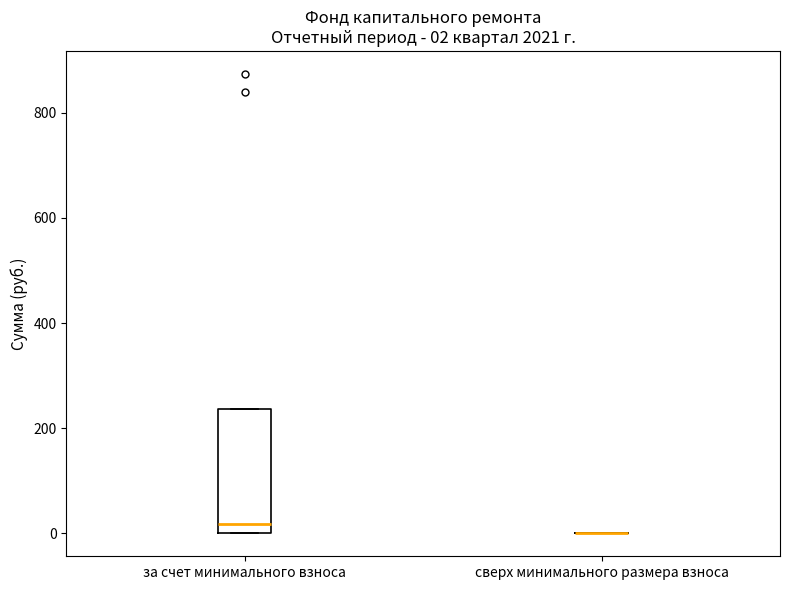

Comparing the boxes themselves (not the whiskers), which one is the tallest?

за счет минимального взноса